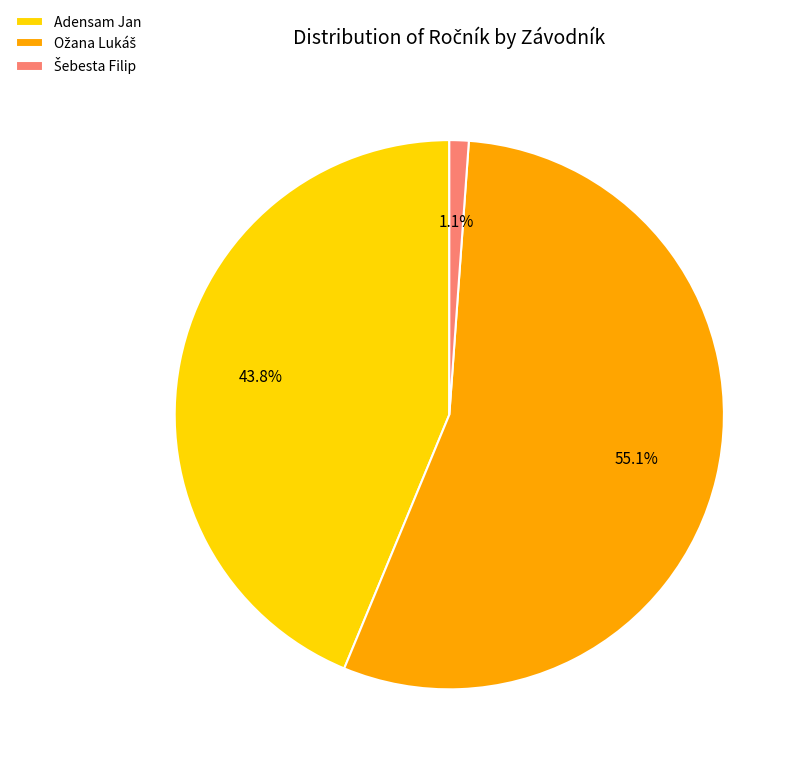

Is there a majority slice in this chart?

Yes